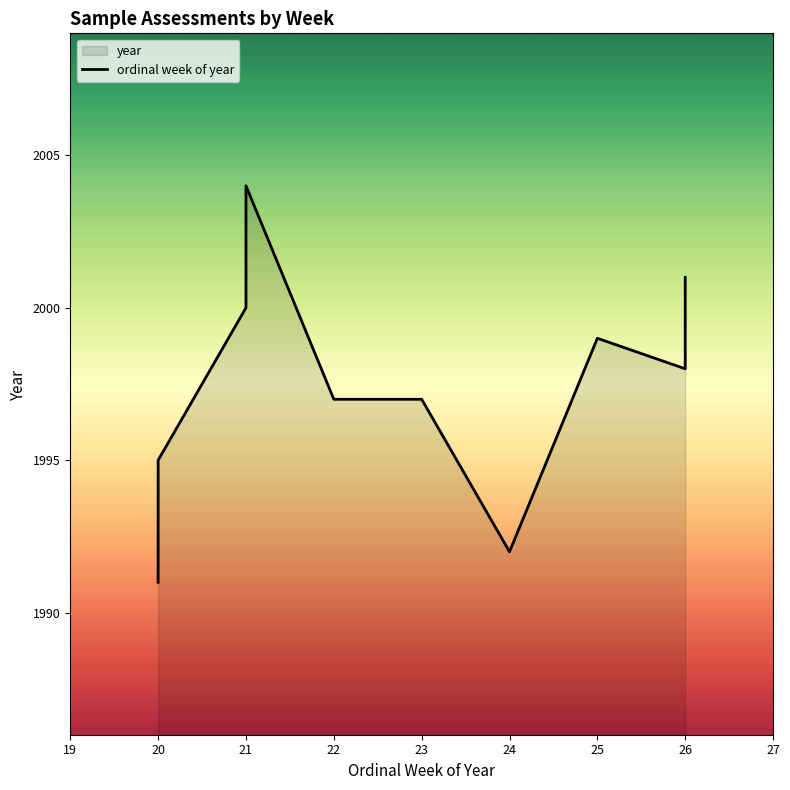

What value does the data have at 21, to the nearest 10?

2000